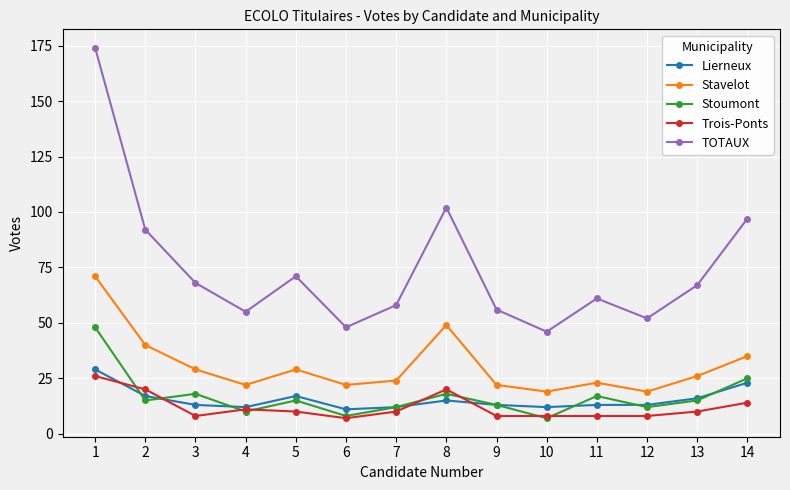

Where is Trois-Ponts nearest to the value 16?

14